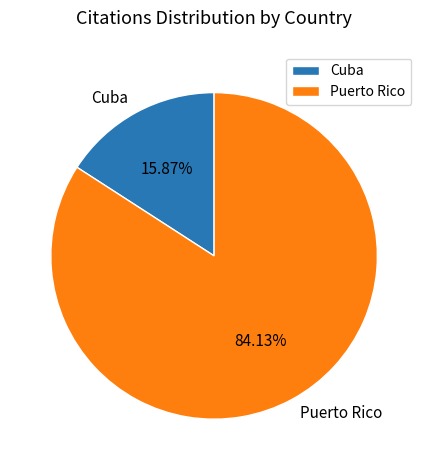

True or false: Puerto Rico accounts for 99% of the total.

False